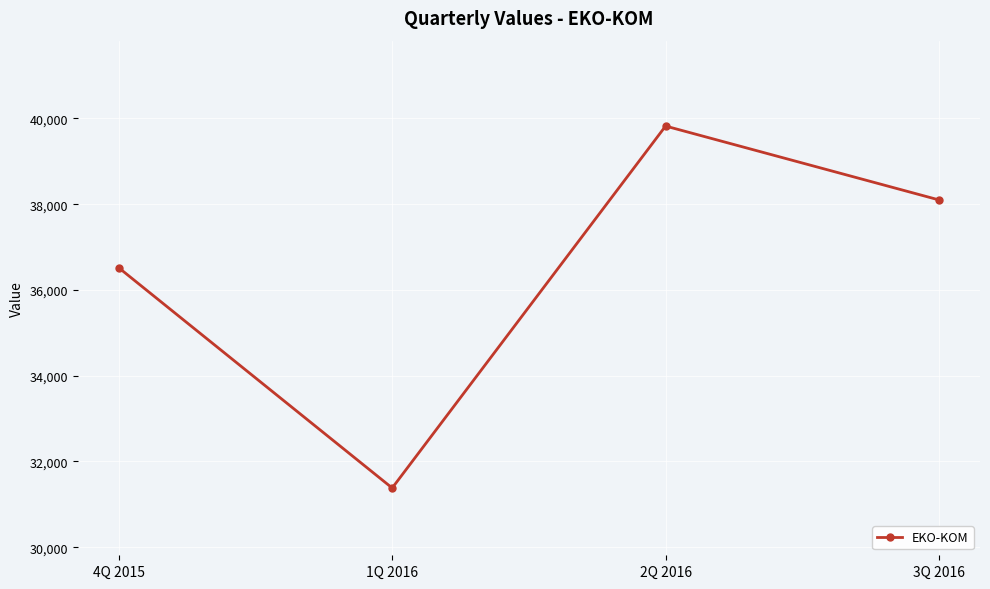

Reading right to left, what are all the values shown in this chart?

3Q 2016=38098.5	2Q 2016=39821.0	1Q 2016=31381.5	4Q 2015=36516.0